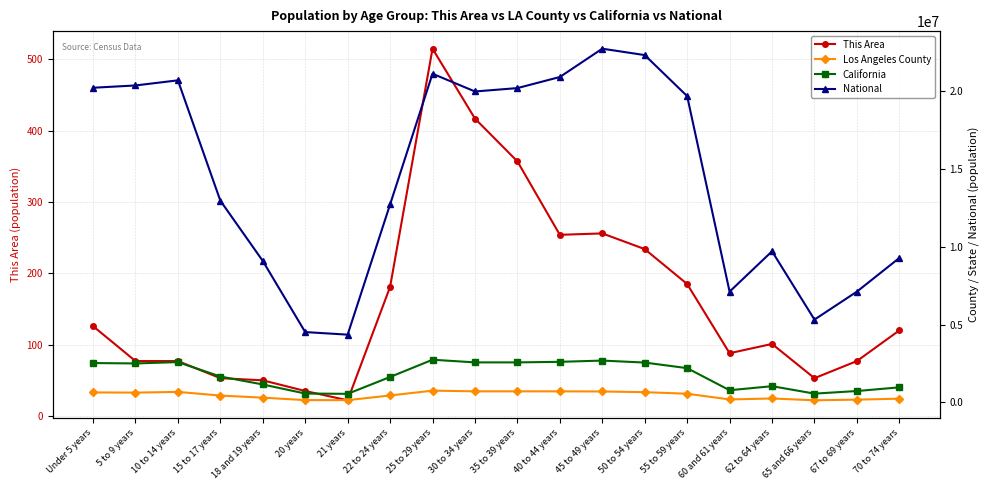

What is the maximum value for Los Angeles County?

759602